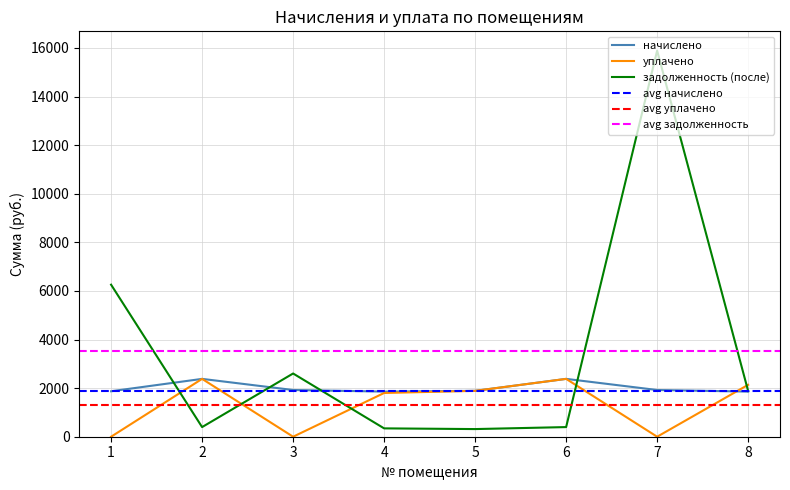

Reading right to left, transcribe all the data shown in this chart.

начислено: 8=1857.6	7=1922.4	6=2380.3	5=1887.8	4=1857.6	3=1922.4	2=2380.3	1=1870.6
уплачено: 8=2136.4	7=0.0	6=2380.3	5=1887.8	4=1800.0	3=0.0	2=2380.3	1=0.0
задолженность (после): 8=1880.6	7=15887.9	6=396.7	5=314.7	4=343.7	3=2601.8	2=396.7	1=6256.6